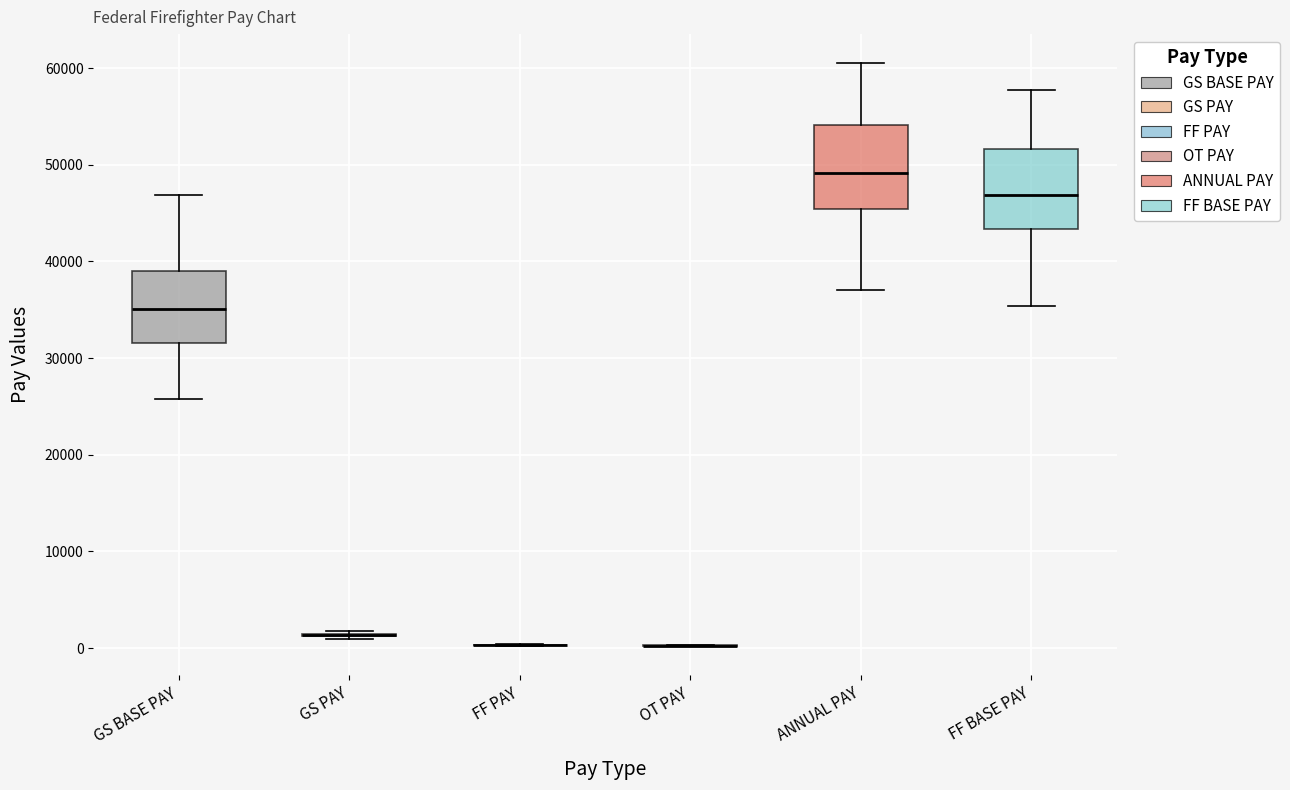

Reading left to right, transcribe this box plot: for each box, give where its median line is, the range the box spans, and where its two whiskers end, as read against the y-axis. The values are not printed on the chart, so give them approximately, as read against the axis.

GS BASE PAY: median 35000, box 32000 to 39000, whiskers 26000 to 47000
GS PAY: box collapsed to a line at 1000, whiskers 1000 to 2000
FF PAY: box collapsed to a line at 0, whiskers 0 to 0
OT PAY: box collapsed to a line at 0, whiskers 0 to 0
ANNUAL PAY: median 49000, box 45000 to 54000, whiskers 37000 to 60000
FF BASE PAY: median 47000, box 43000 to 52000, whiskers 35000 to 58000